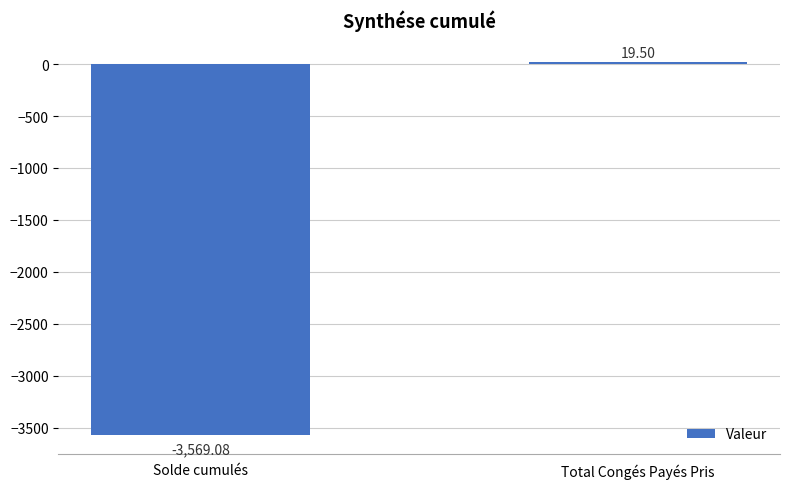

List the labels in order of value, largest first.

Total Congés Payés Pris, Solde cumulés